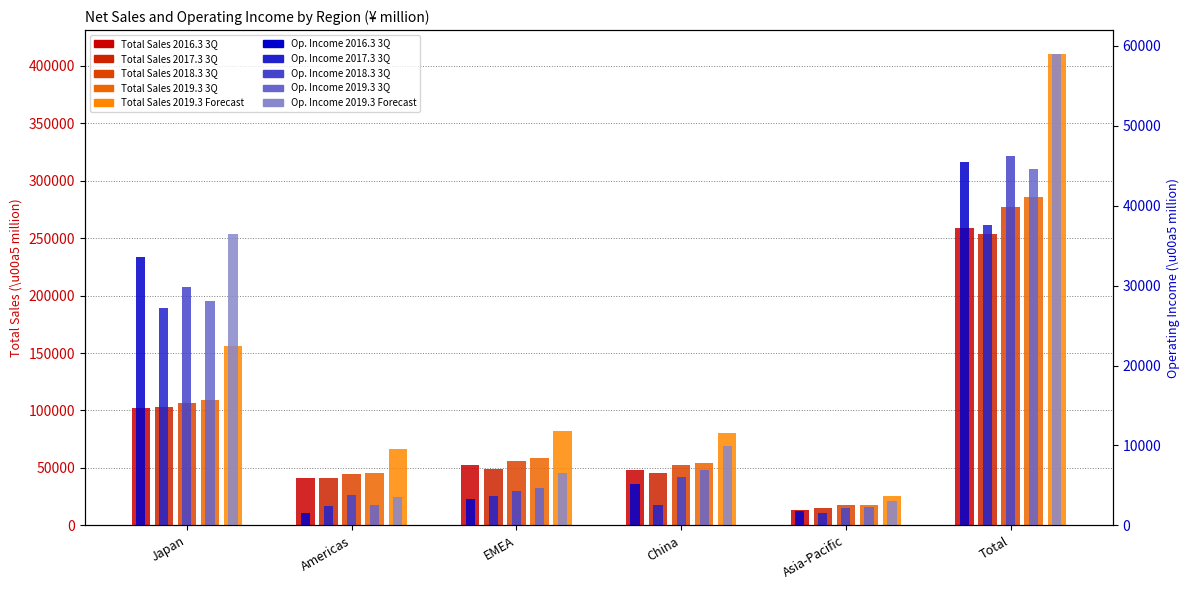

What is the greatest value displayed?

410400